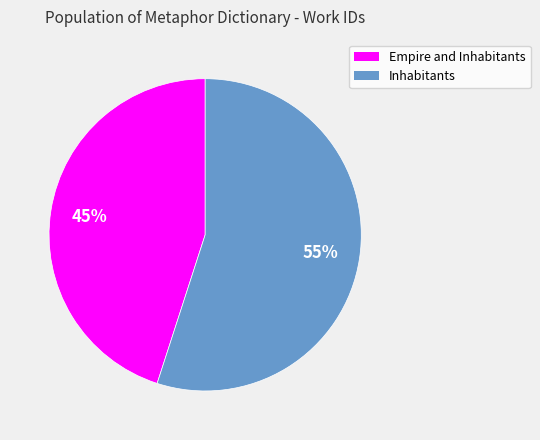

To the nearest percent, what is the difference between the largest and smallest slice percentages?

10%